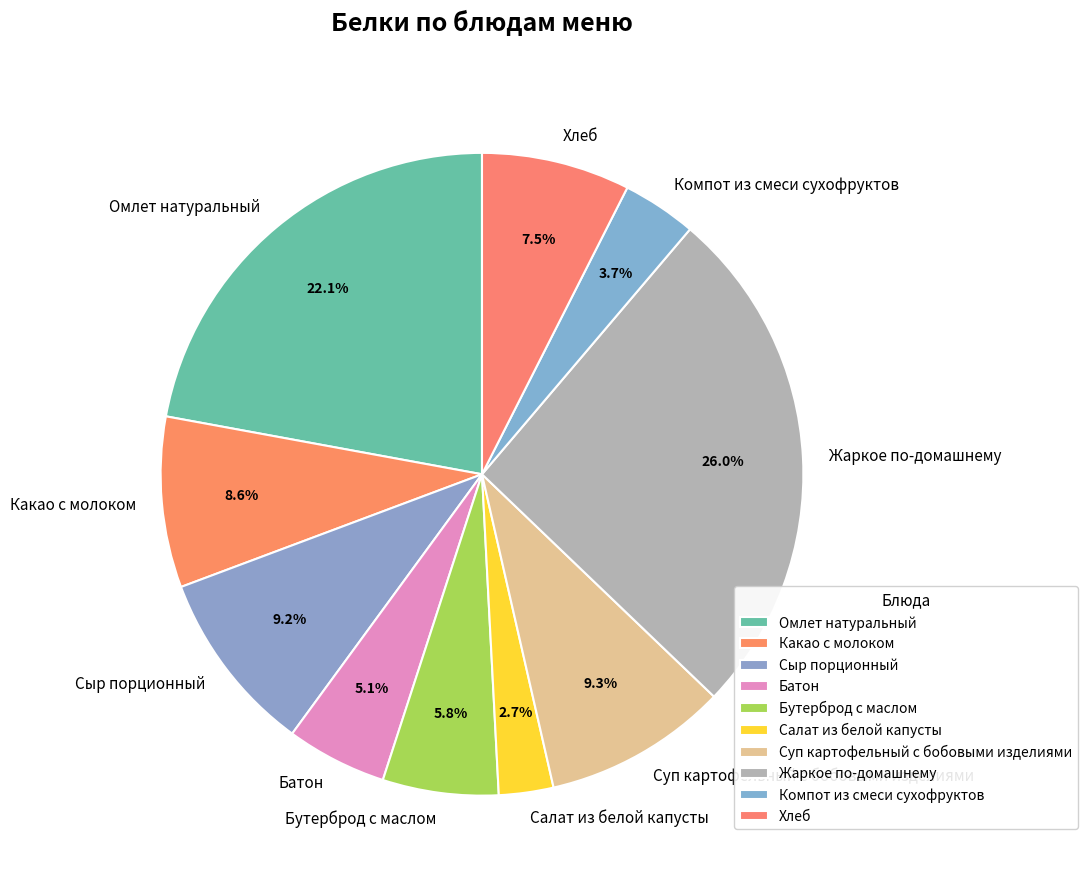

Do Компот из смеси сухофруктов and Суп картофельный с бобовыми изделиями together represent more than half of the pie?

No